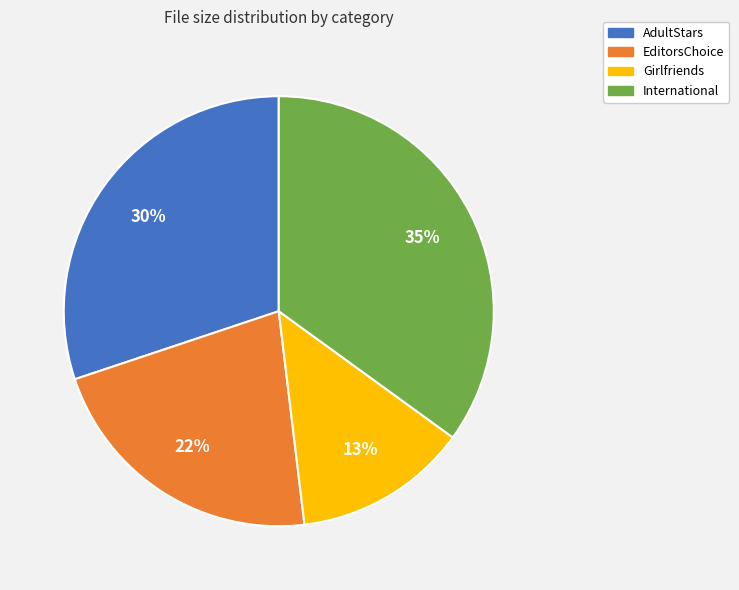

To the nearest percent, what percentage of the pie is AdultStars?

30%